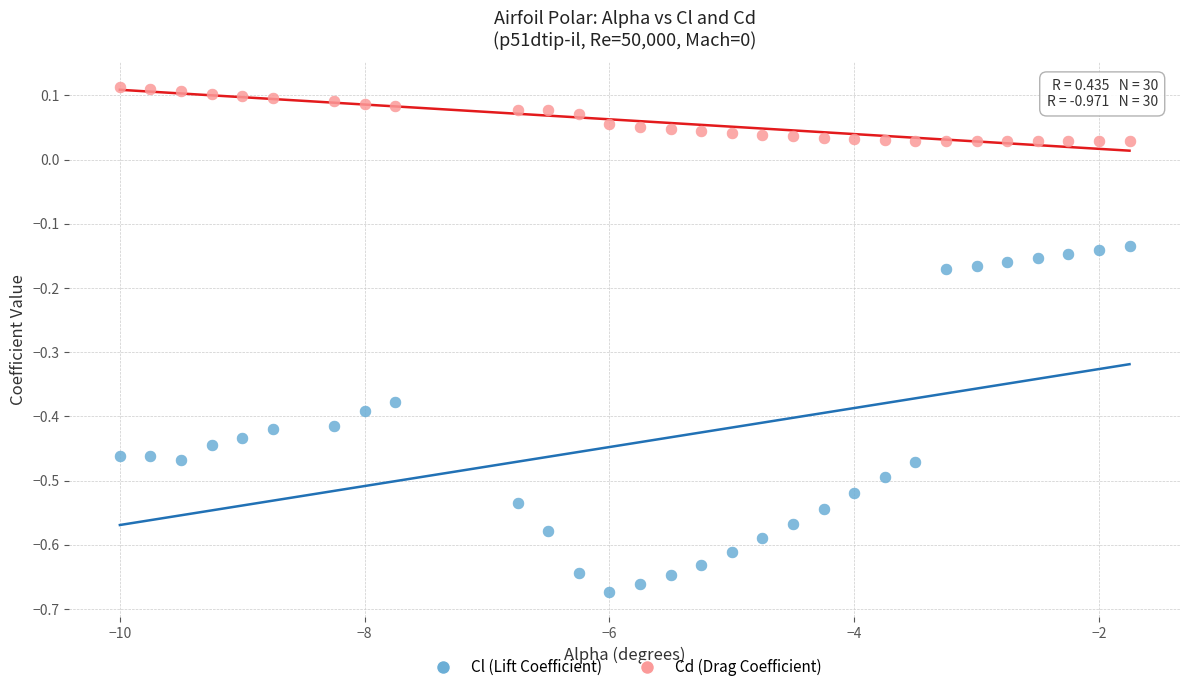

Which series reaches the minimum Y coordinate?

Cl (Lift Coefficient)